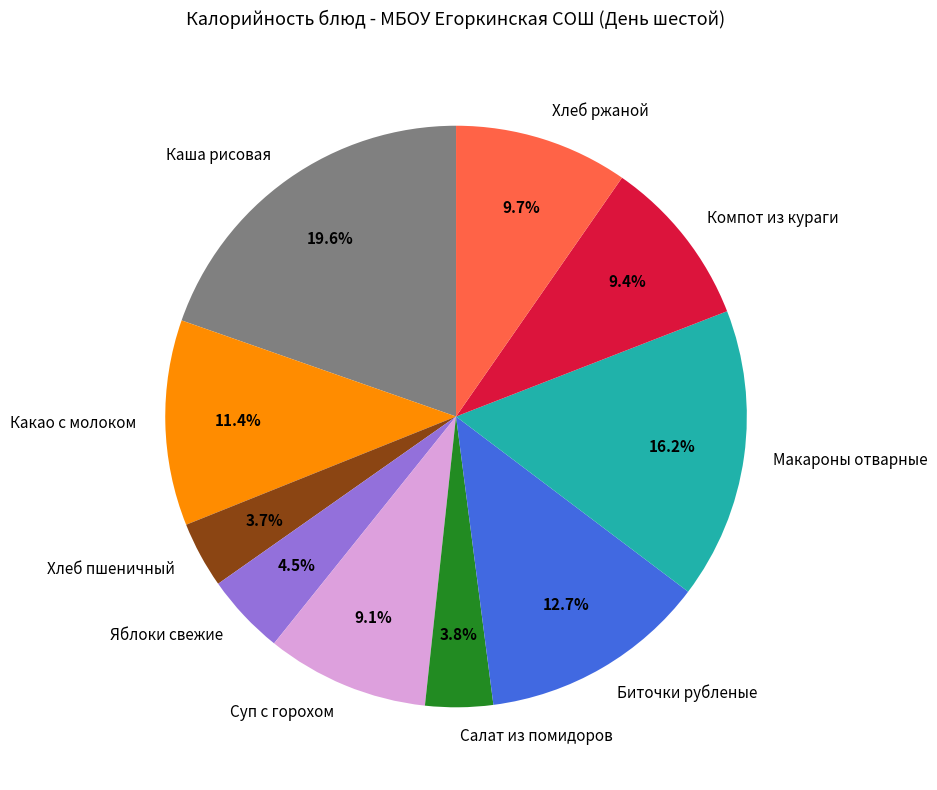

Which category has the biggest portion of the pie?

Каша рисовая